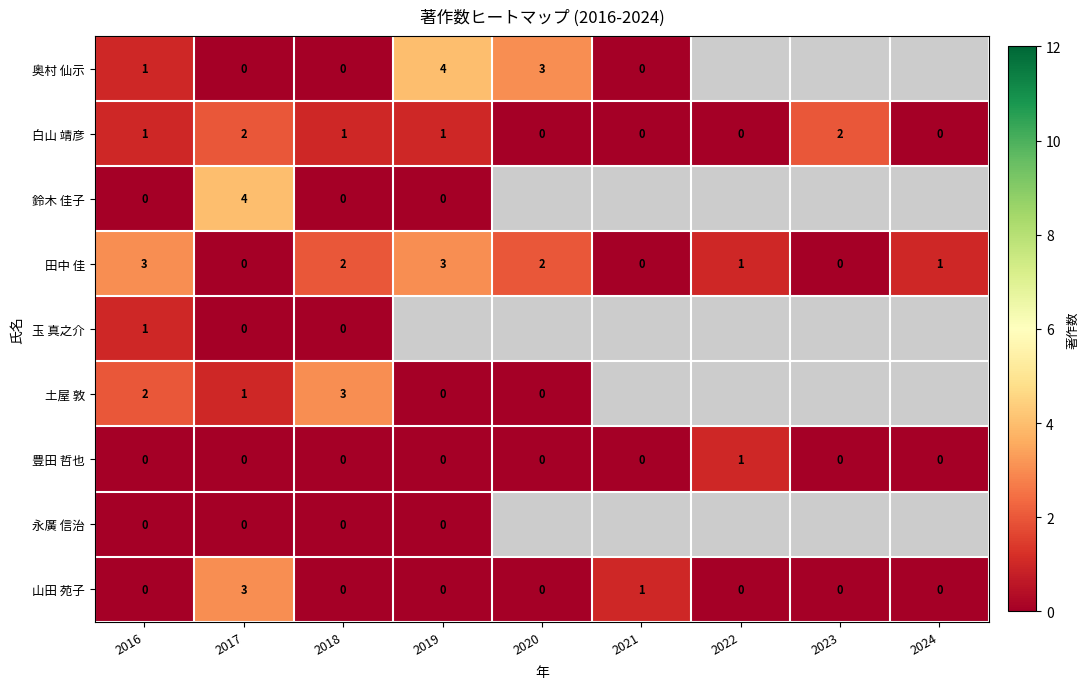

Rank the series by their maximum value, from highest to lowest.

奥村 仙示, 鈴木 佳子, 田中 佳, 土屋 敦, 山田 苑子, 白山 靖彦, 玉 真之介, 豊田 哲也, 永廣 信治